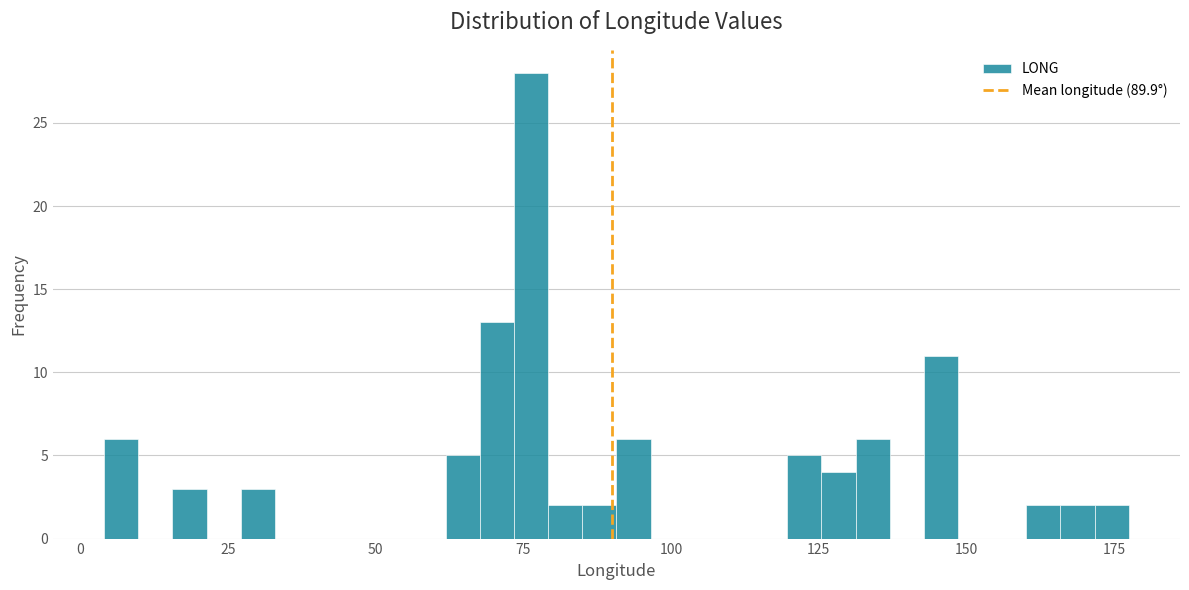

Read against the x-axis, roughly where is the centre of the tallest bar?

75